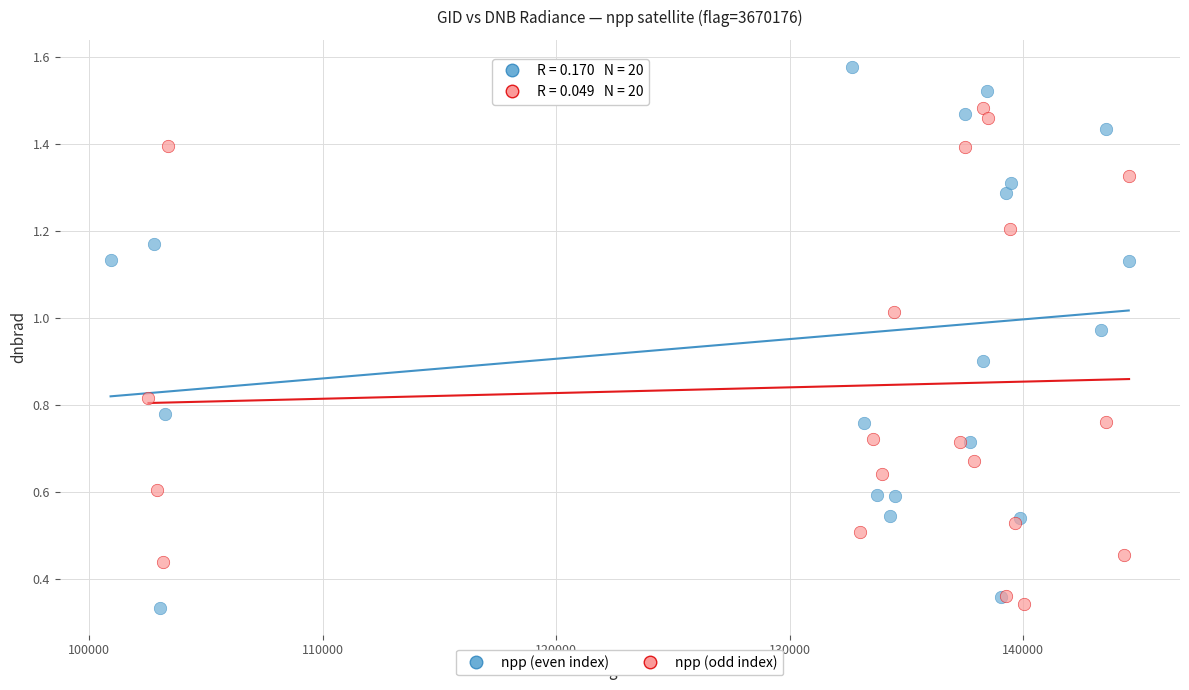

Which series has the largest Y range (max minus min)?

npp (even index)